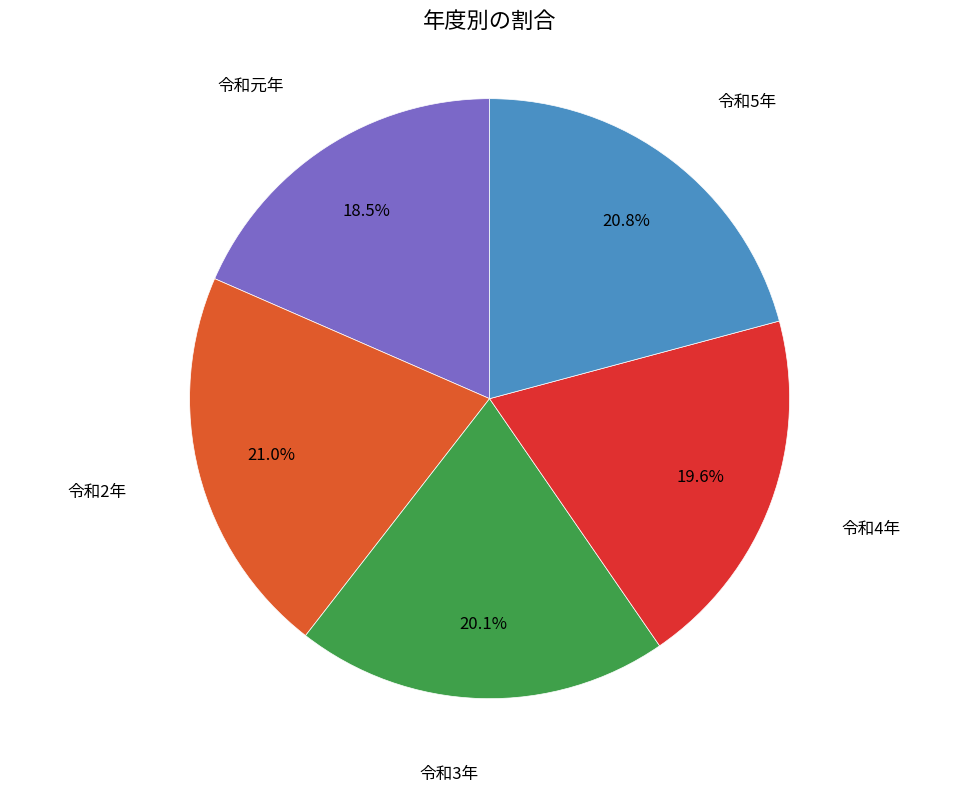

Is there any slice that represents more than half of the pie?

No